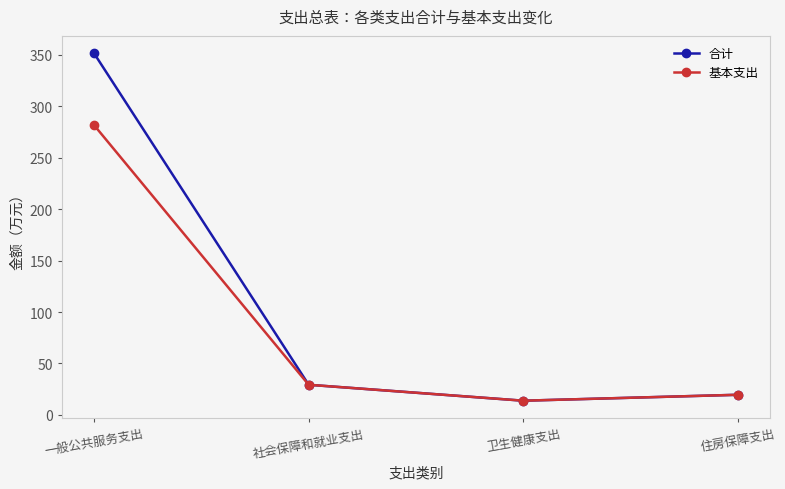

List the series in order of their peak value, highest first.

合计, 基本支出